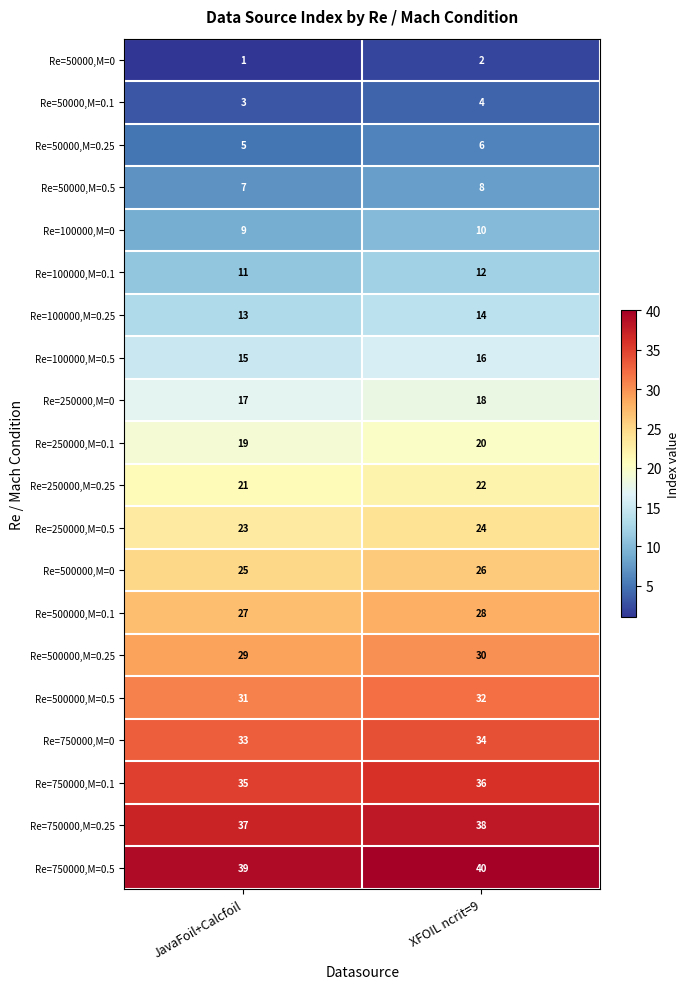

Rank the series by their maximum value, from lowest to highest.

Re=50000,M=0, Re=50000,M=0.1, Re=50000,M=0.25, Re=50000,M=0.5, Re=100000,M=0, Re=100000,M=0.1, Re=100000,M=0.25, Re=100000,M=0.5, Re=250000,M=0, Re=250000,M=0.1, Re=250000,M=0.25, Re=250000,M=0.5, Re=500000,M=0, Re=500000,M=0.1, Re=500000,M=0.25, Re=500000,M=0.5, Re=750000,M=0, Re=750000,M=0.1, Re=750000,M=0.25, Re=750000,M=0.5